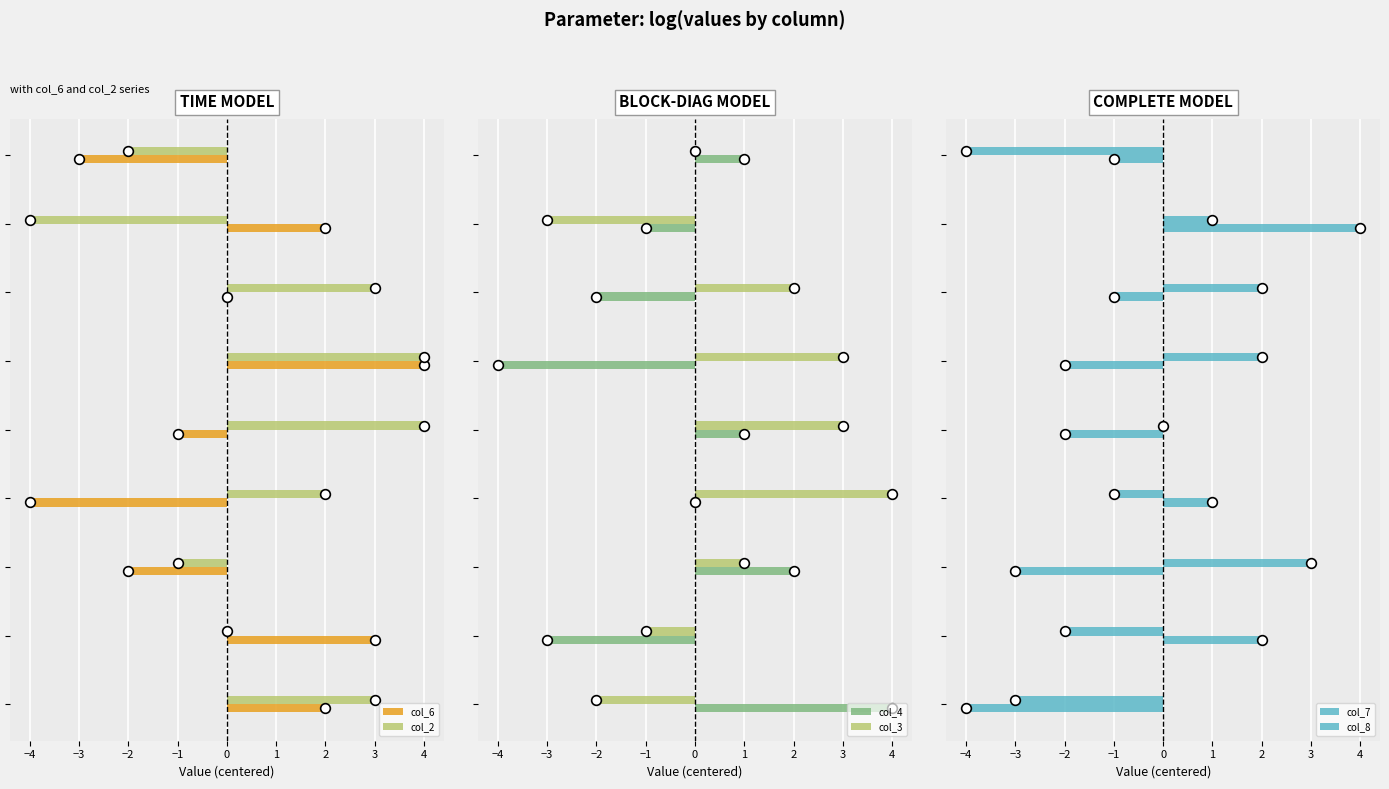

Between 1 and 2, which series saw the biggest shift?

col_2